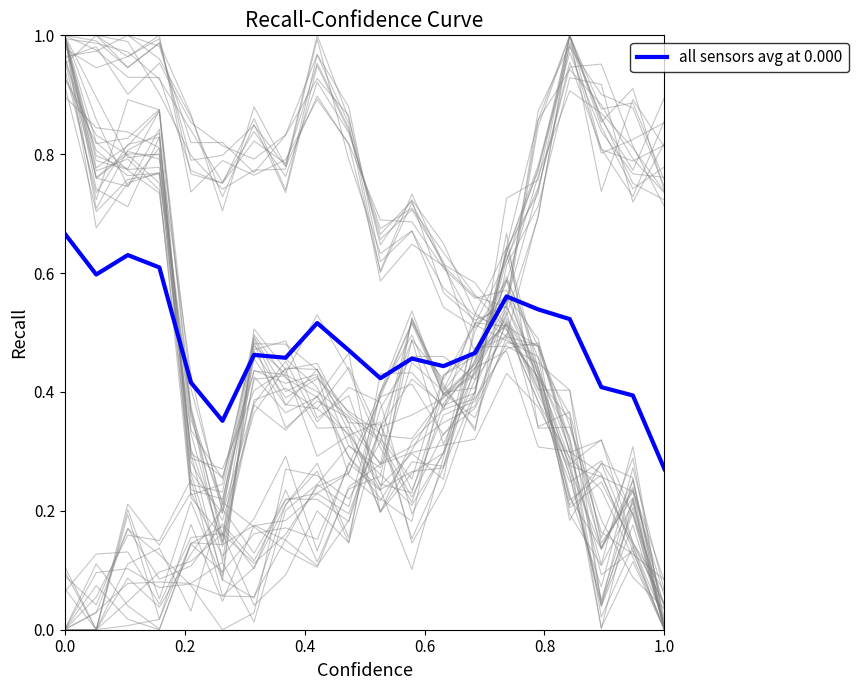

What is the average value?

0.5